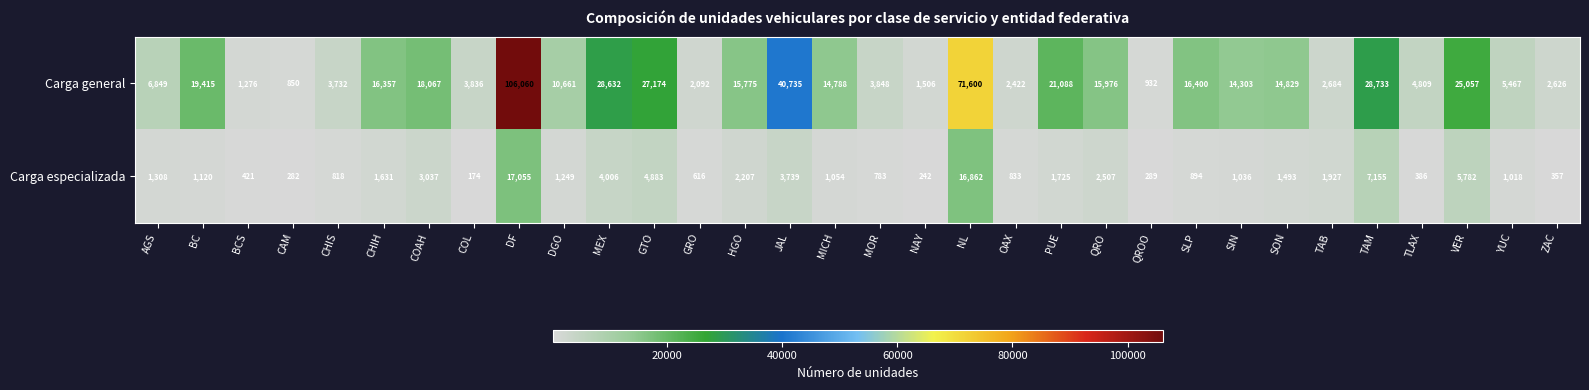

Between DF and TAM, which series saw the biggest shift?

Carga general